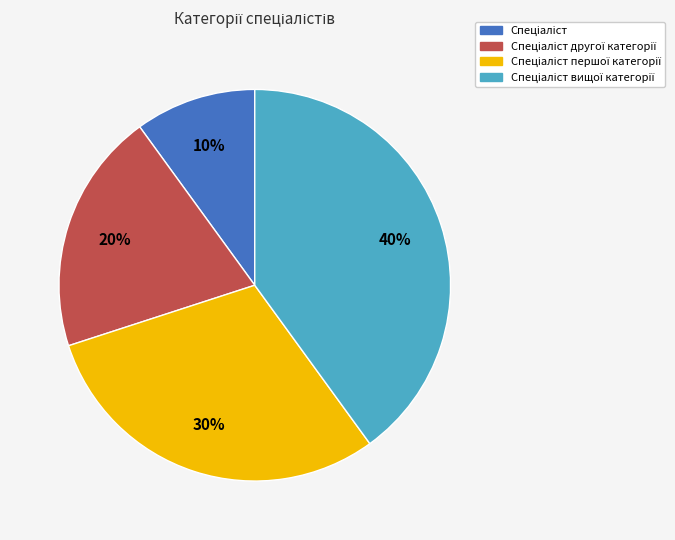

How many segments does this pie chart have?

4